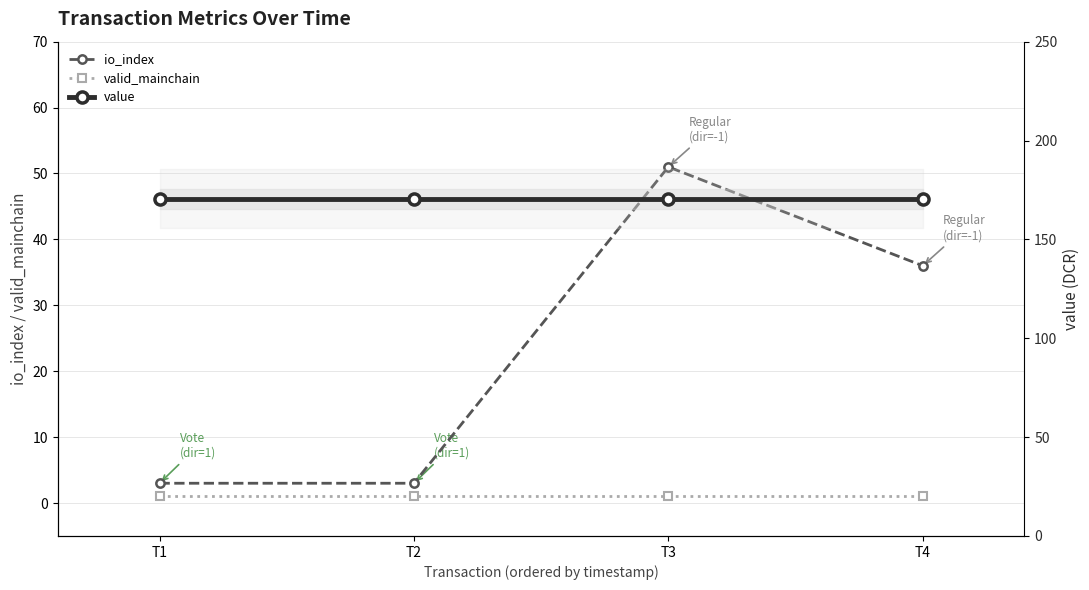

How many lines are shown in the chart?

3